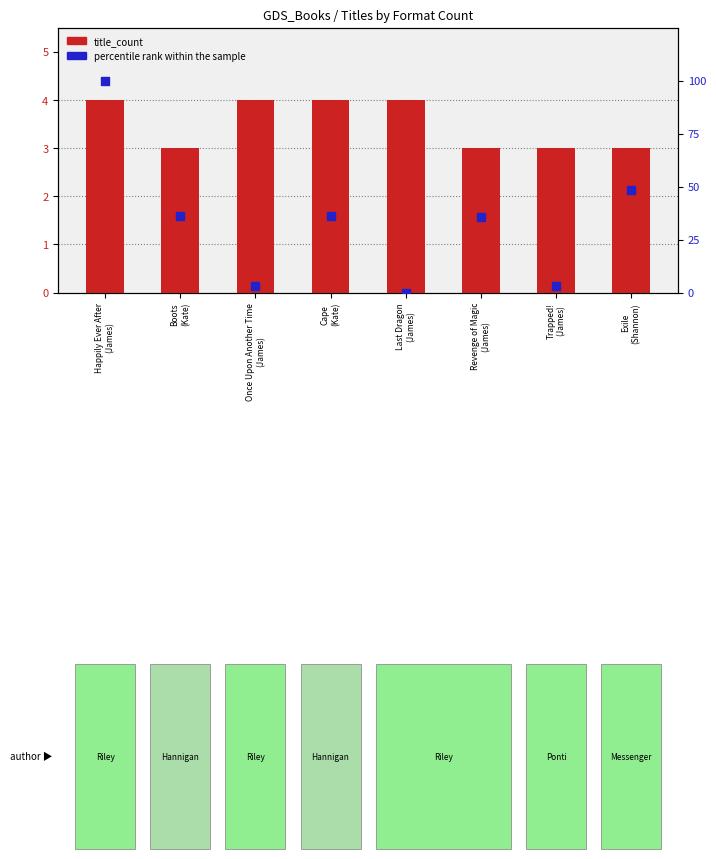

Is the value of percentile rank within the sample at Cape
(Kate) greater than the value of title_count at Happily Ever After
(James)?

Yes